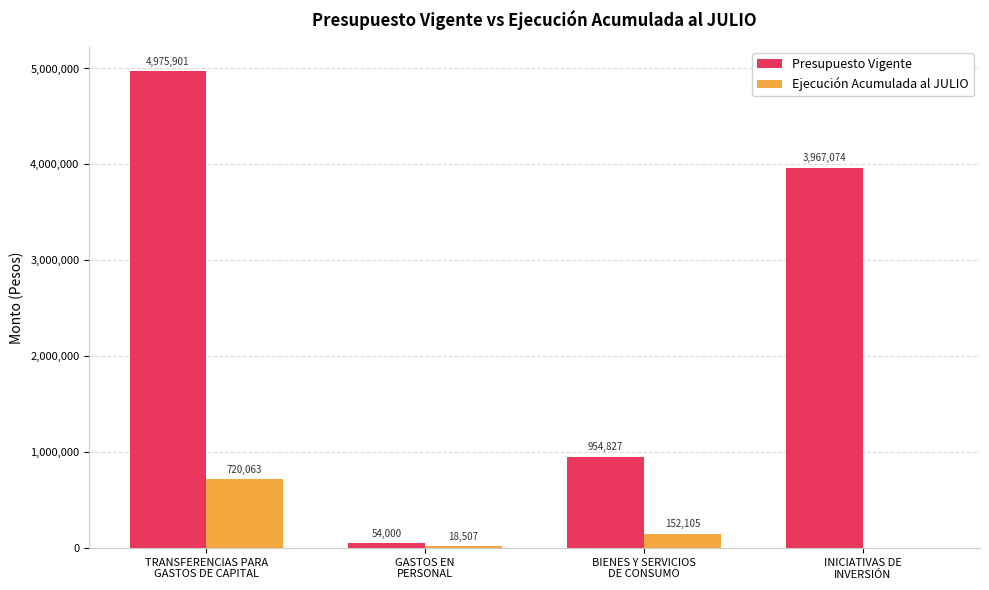

What are all the series names shown in the legend?

Presupuesto Vigente, Ejecución Acumulada al JULIO